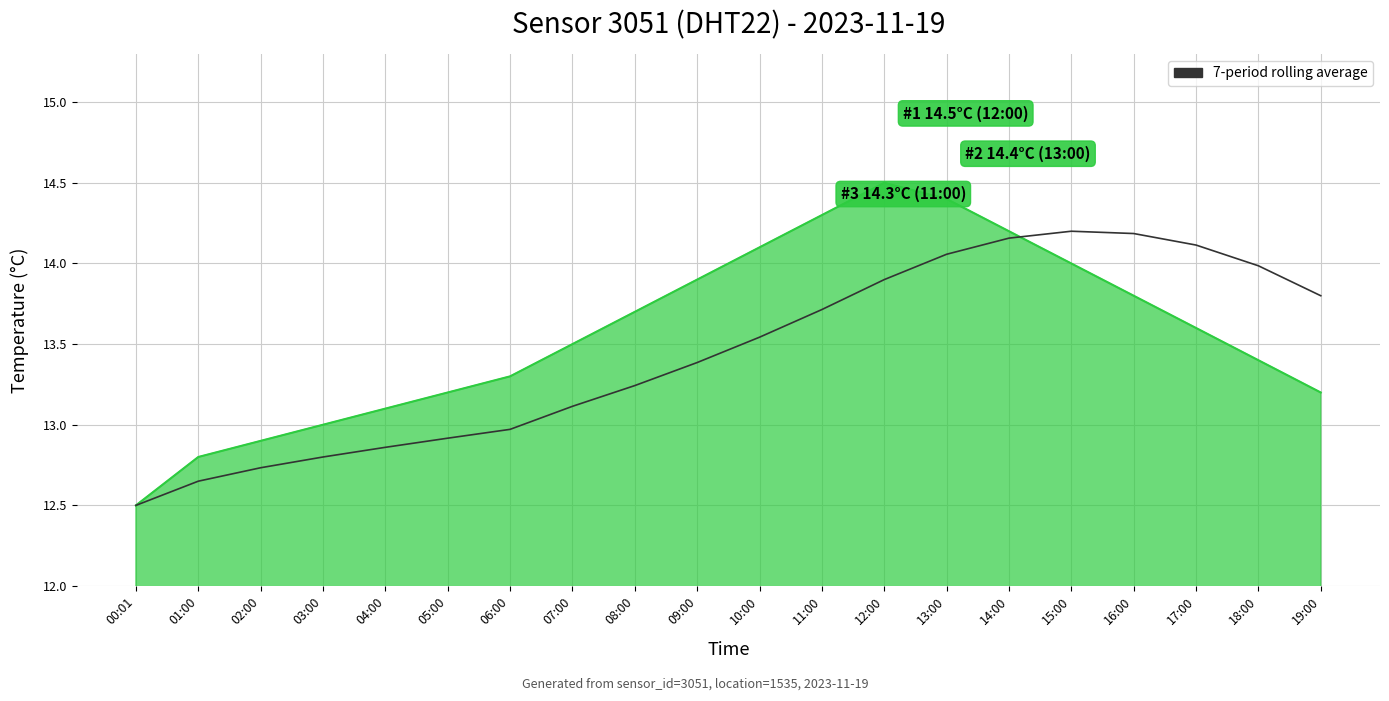

Does the chart have visible grid lines?

Yes